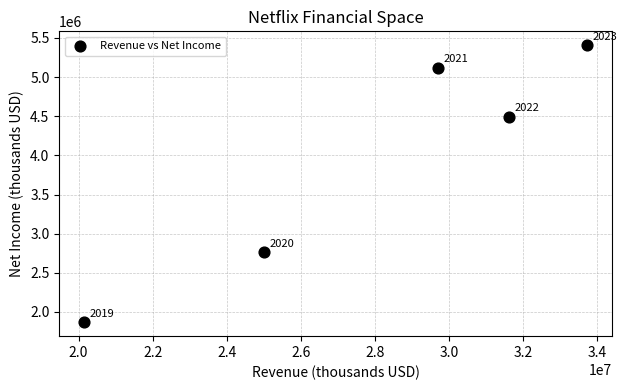

What Y value in the scatter plot is closest to 3637453?

4491924